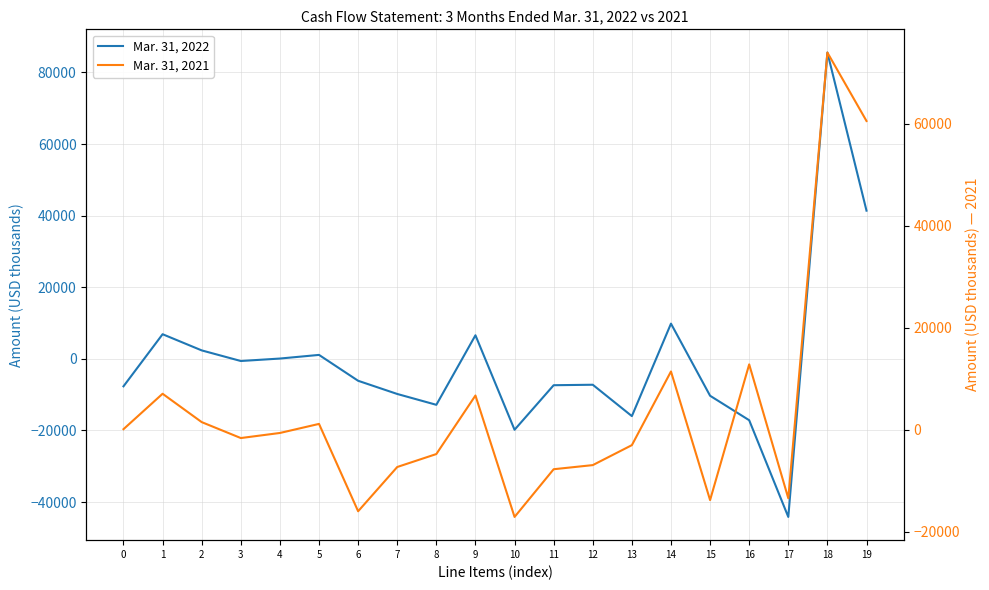

What is the average value of the Mar. 31, 2022 series?

-267